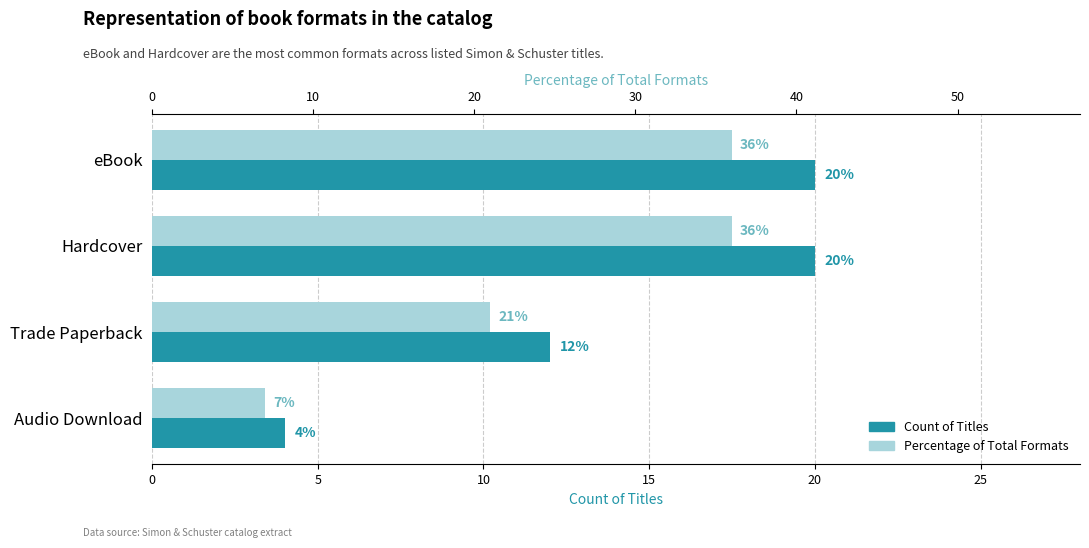

What is the value of the Count of Titles bar at the 4th from the left?

4